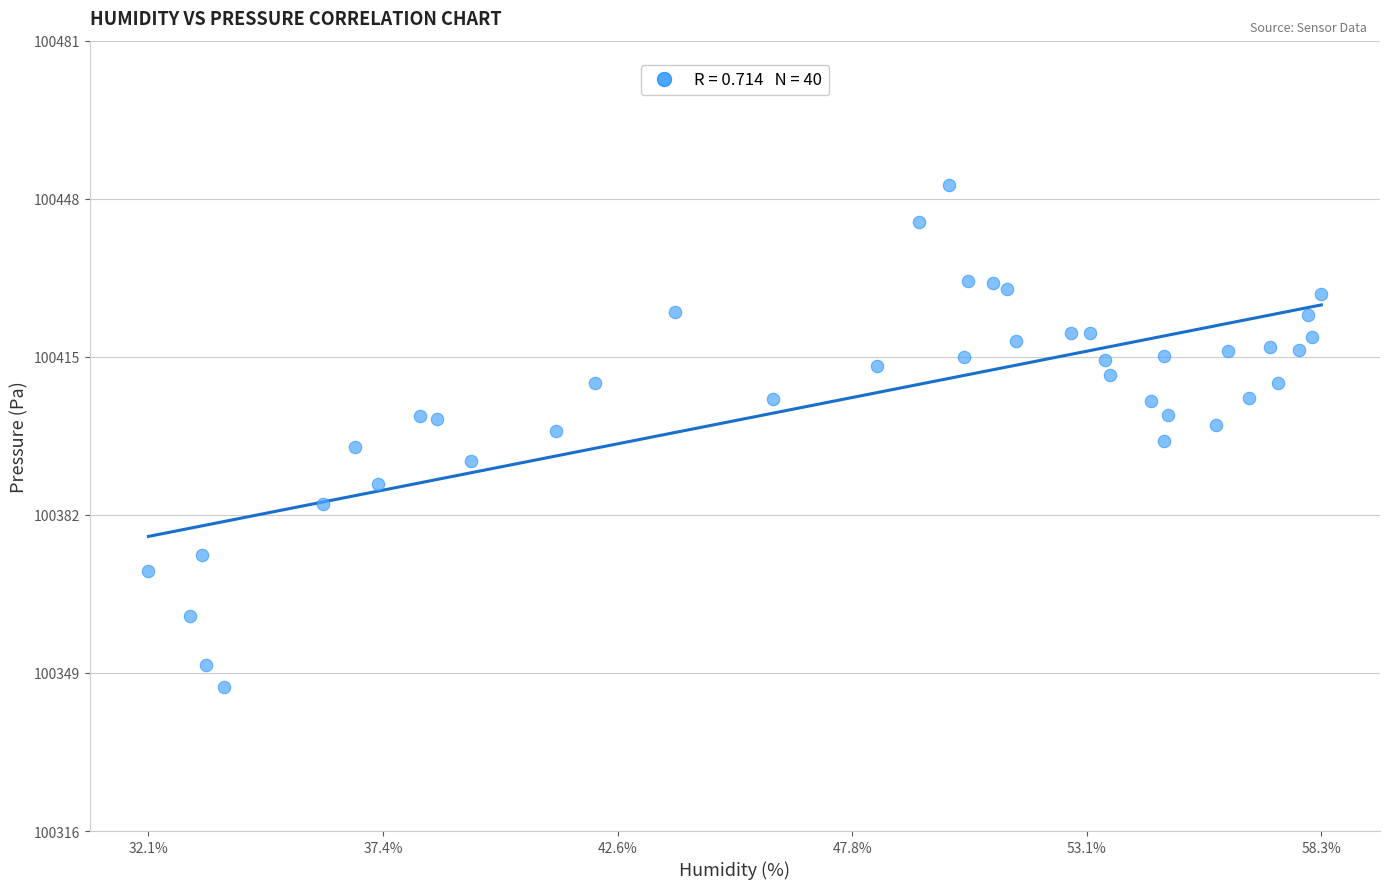

What is the range of X values (max minus min)?

26.1